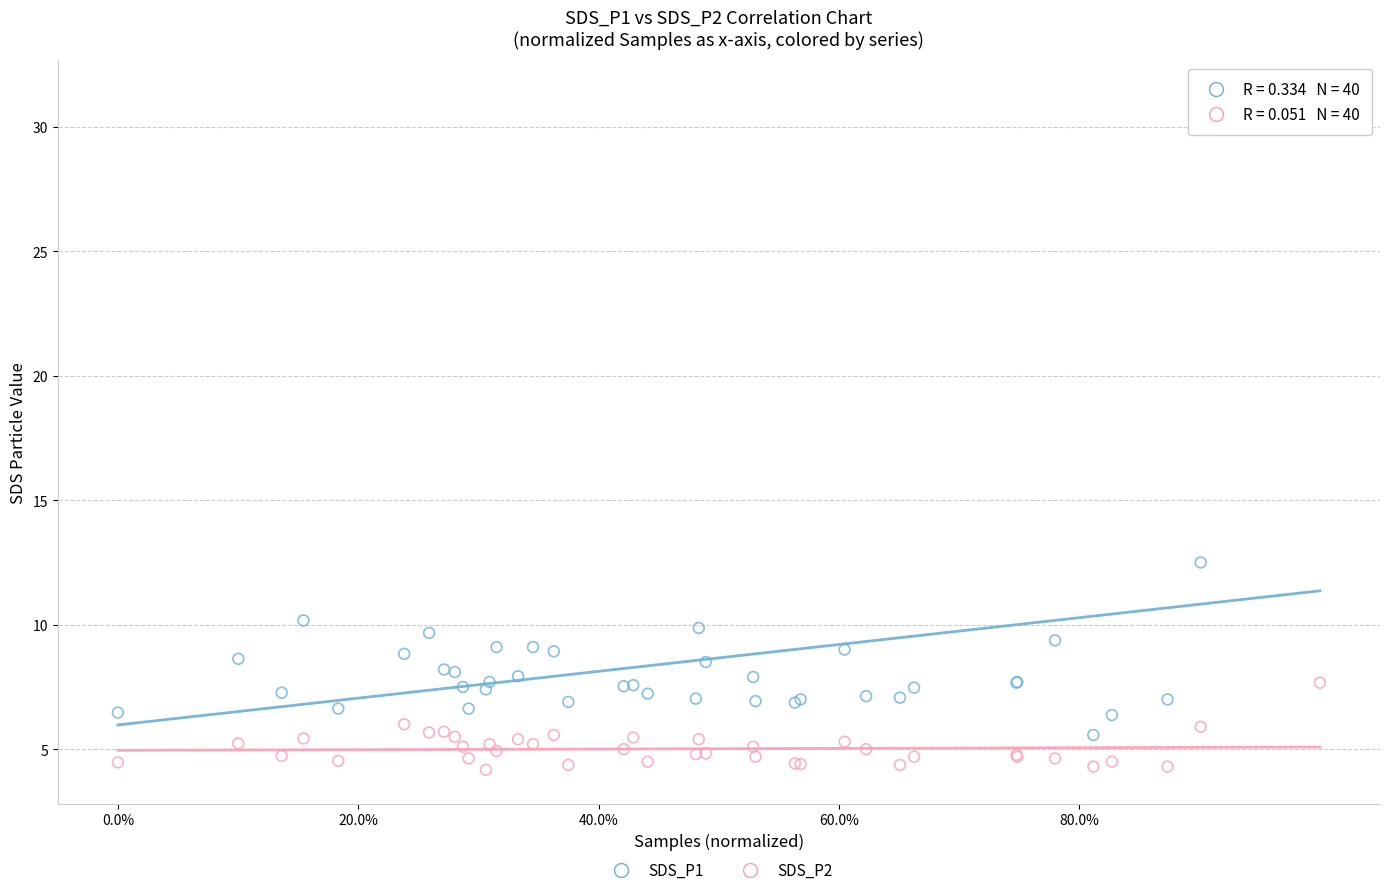

Which series reaches the maximum Y coordinate?

SDS_P1